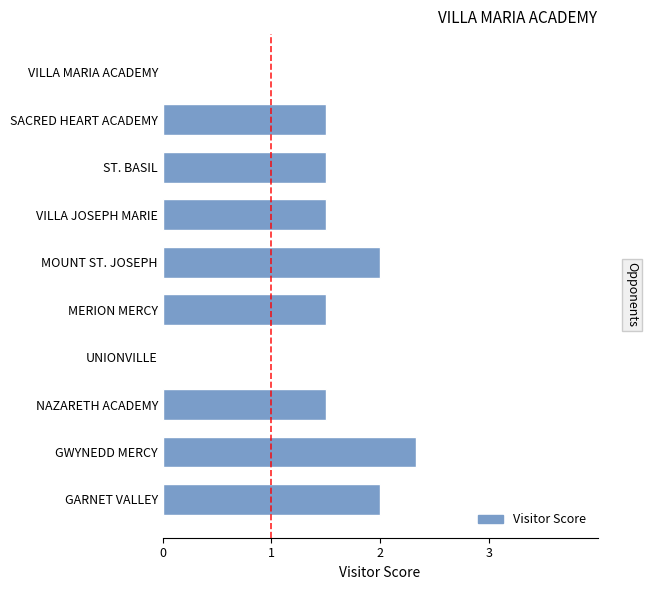

Reading bottom to top, list all the values displayed in this chart.

GARNET VALLEY=2.0	GWYNEDD MERCY=2.3	NAZARETH ACADEMY=1.5	UNIONVILLE=0.0	MERION MERCY=1.5	MOUNT ST. JOSEPH=2.0	VILLA JOSEPH MARIE=1.5	ST. BASIL=1.5	SACRED HEART ACADEMY=1.5	VILLA MARIA ACADEMY=0.0